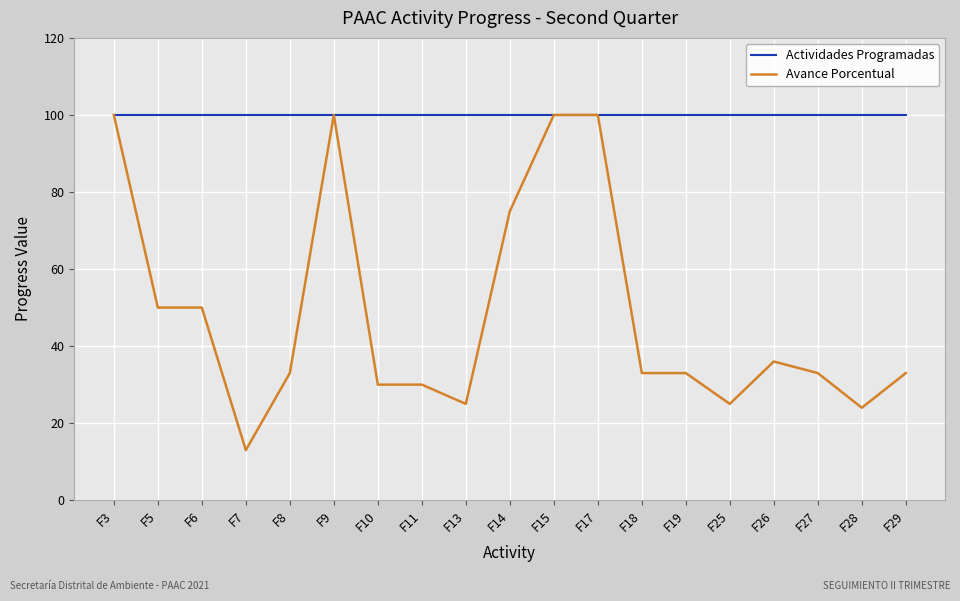

Between F9 and F13, which series saw the biggest shift?

Avance Porcentual